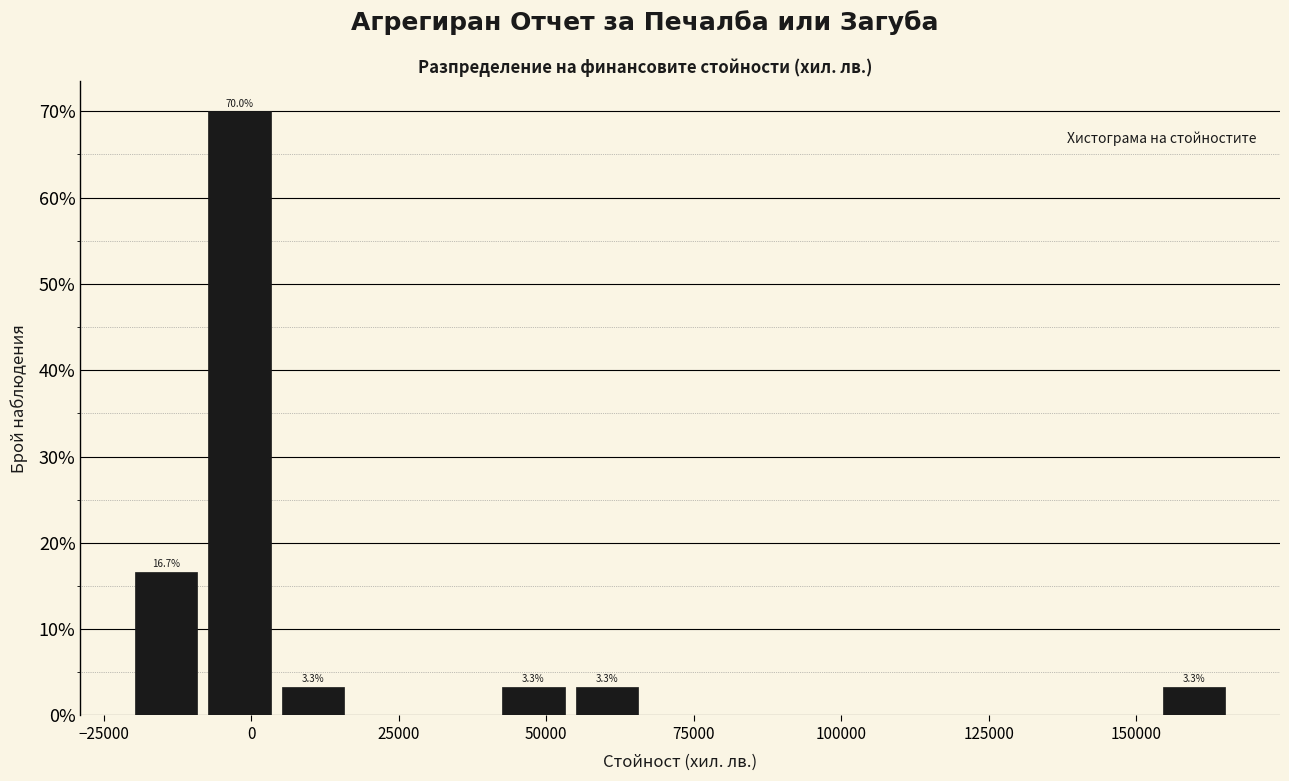

Read against the x-axis, roughly where is the centre of the tallest bar?

0